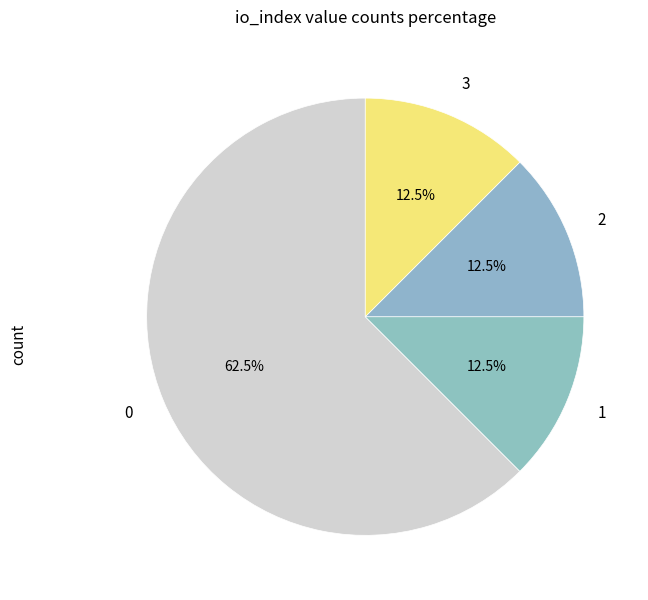

Does 2 represent more than half of the total?

No